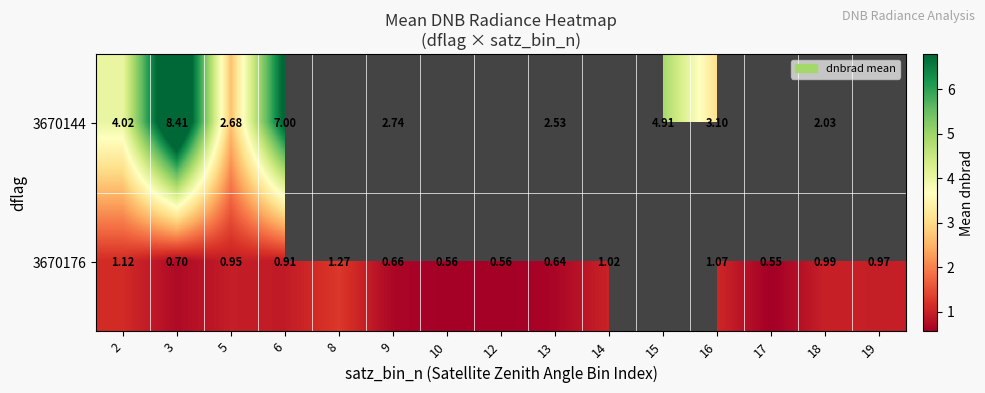

Which series has the largest range (max minus min)?

3670144